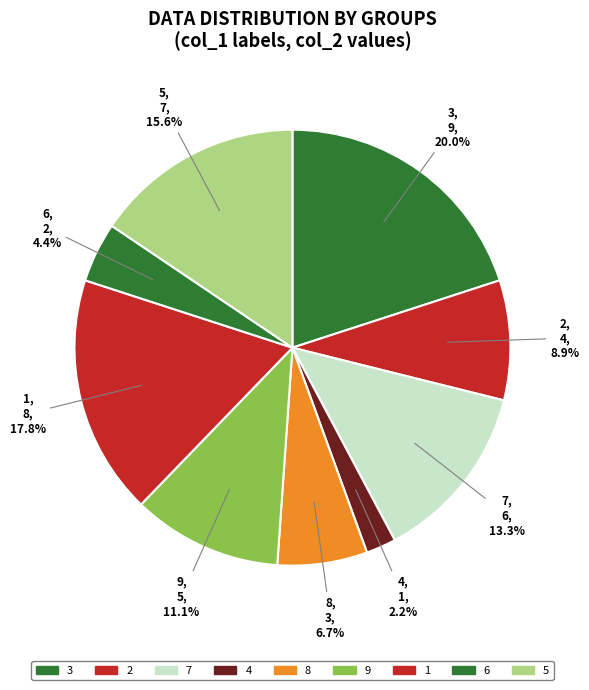

How many segments does this pie chart have?

9